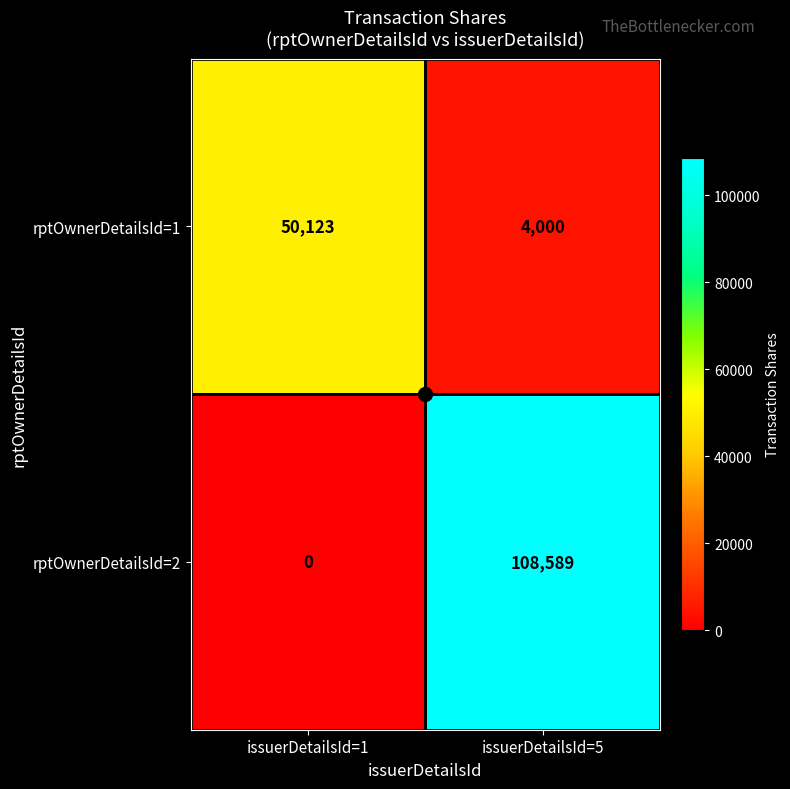

At which label is rptOwnerDetailsId=2 closest to 54294?

issuerDetailsId=1